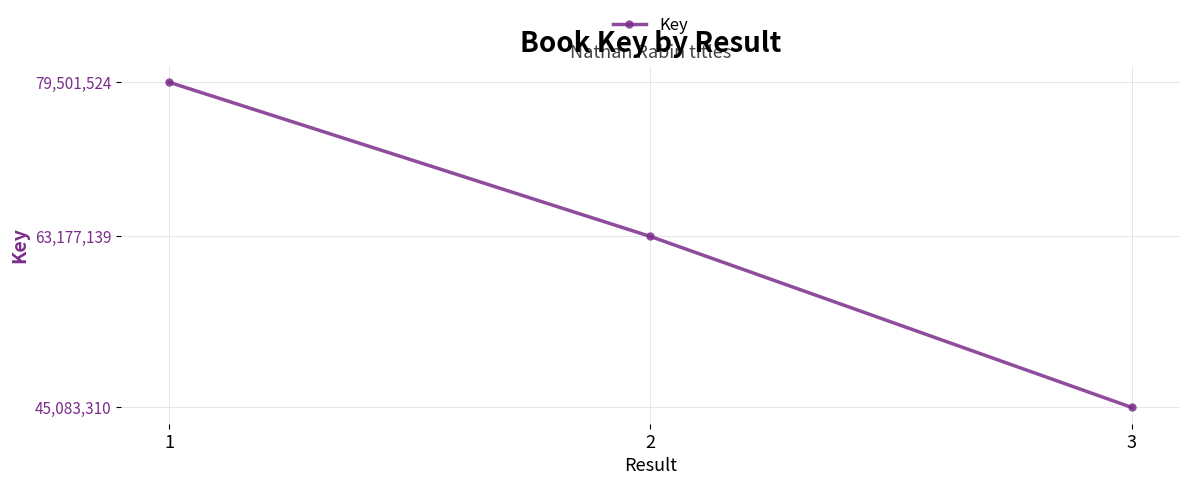

Reading right to left, transcribe all the data shown in this chart.

45083310	63177139	79501524